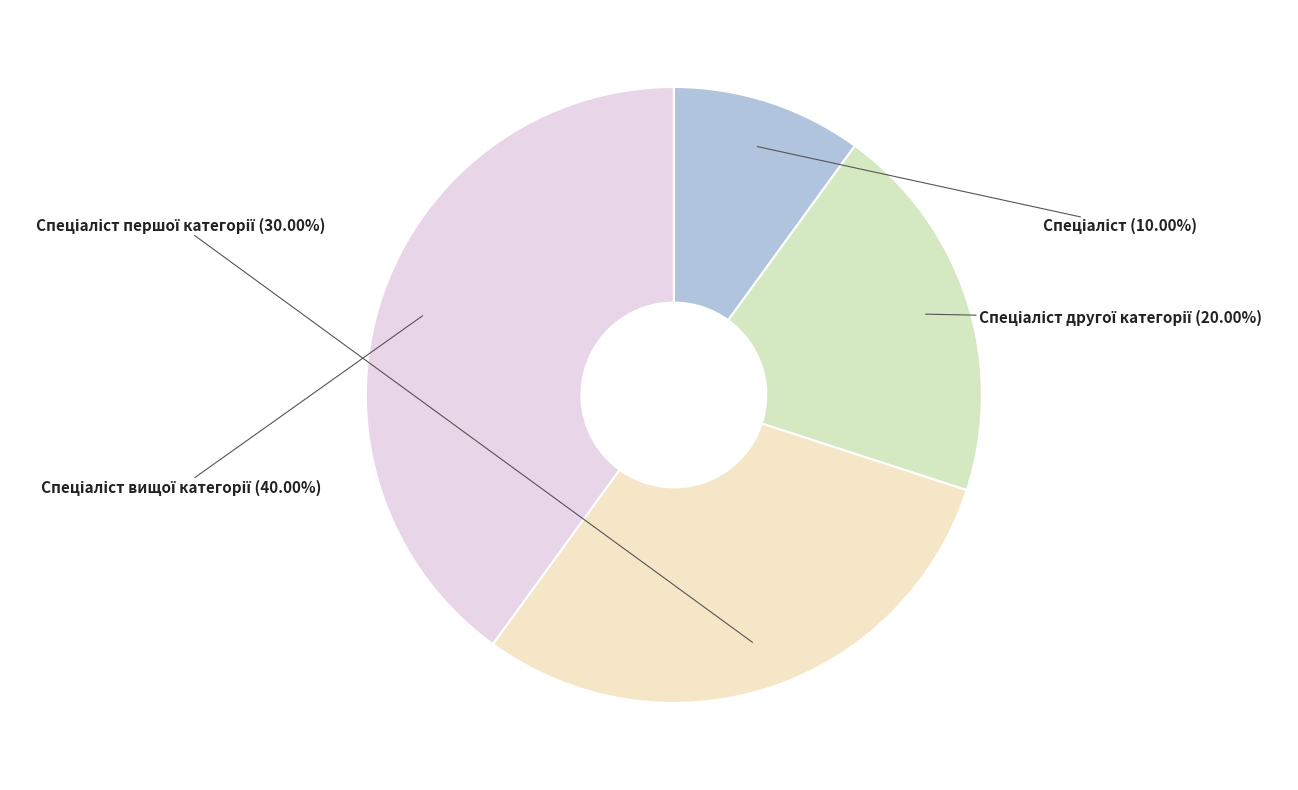

Is there any slice that represents more than half of the pie?

No